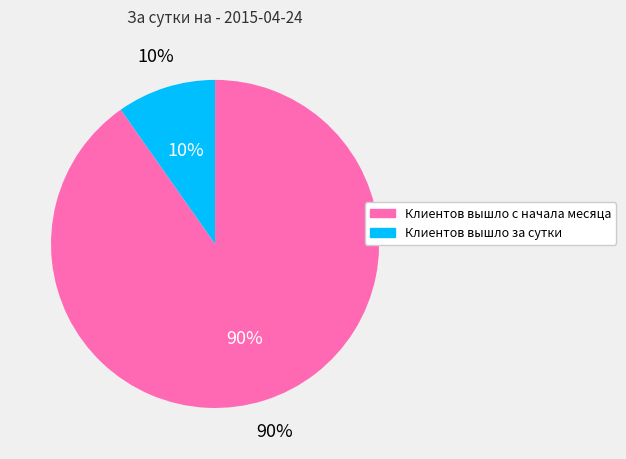

Approximately how many times larger is the value at Клиентов вышло за сутки compared to Клиентов вышло с начала месяца?

0.1